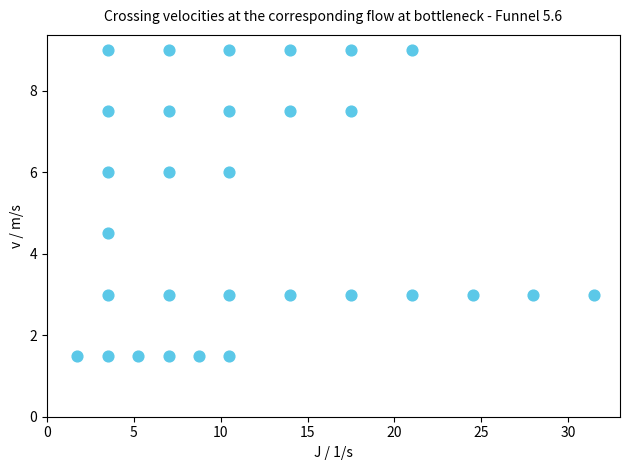

What is the range of Y values (max minus min)?

7.5